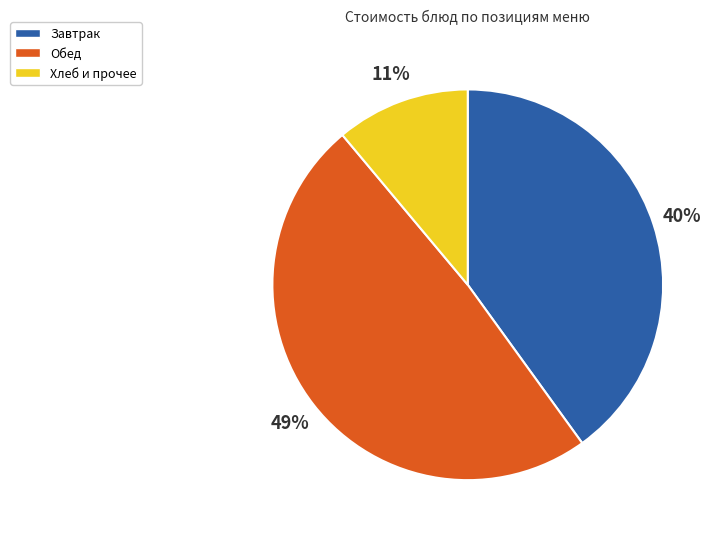

Is there a majority slice in this chart?

No